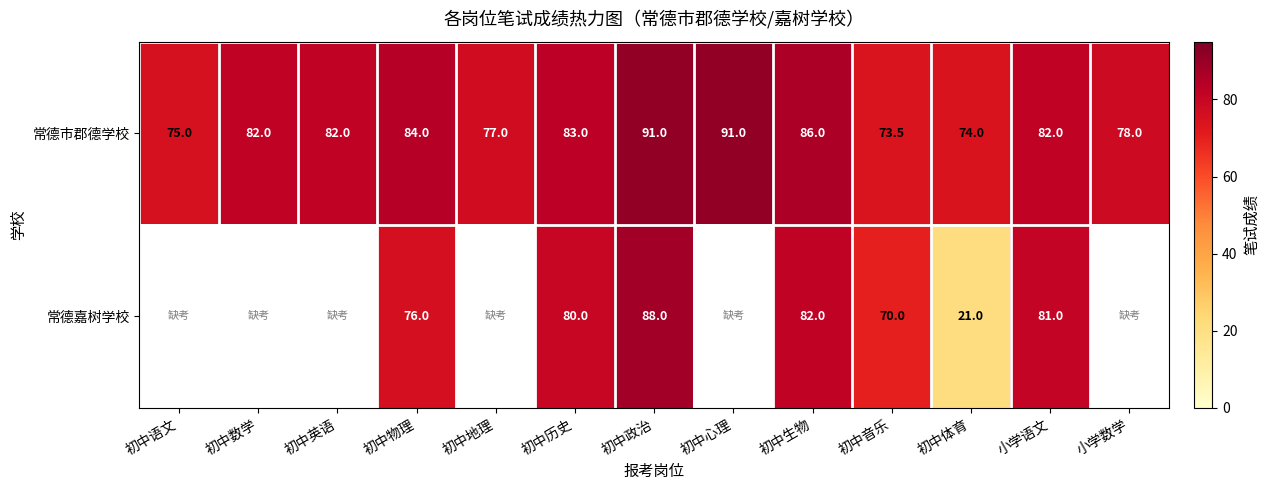

What is the difference between the second highest and second lowest values in the 常德市郡德学校 series?

17.0